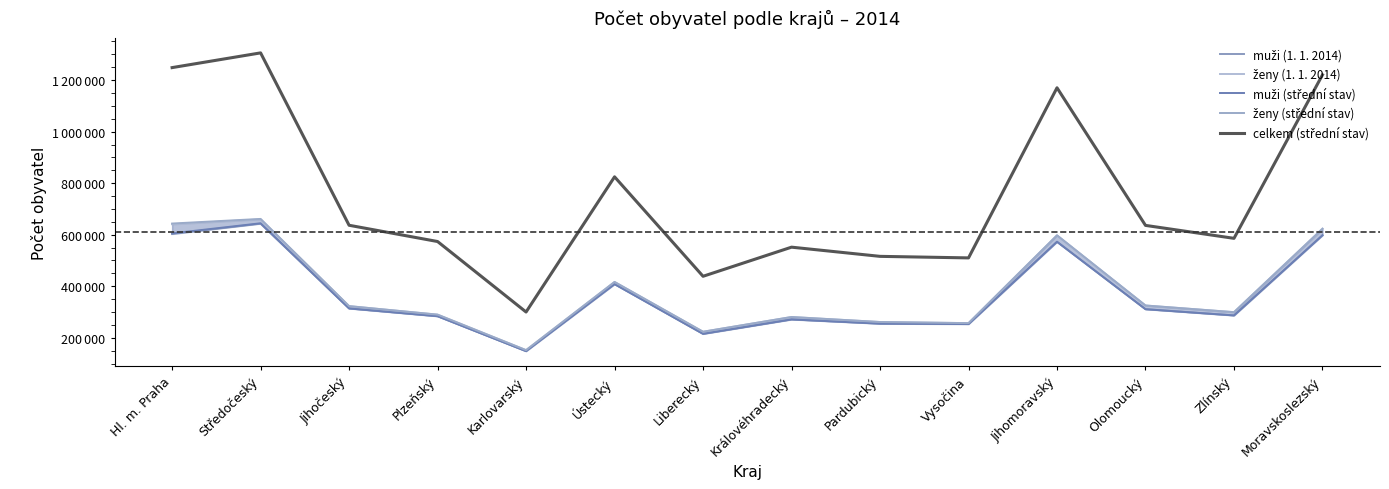

What is the label of the 8th point from the right?

Liberecký